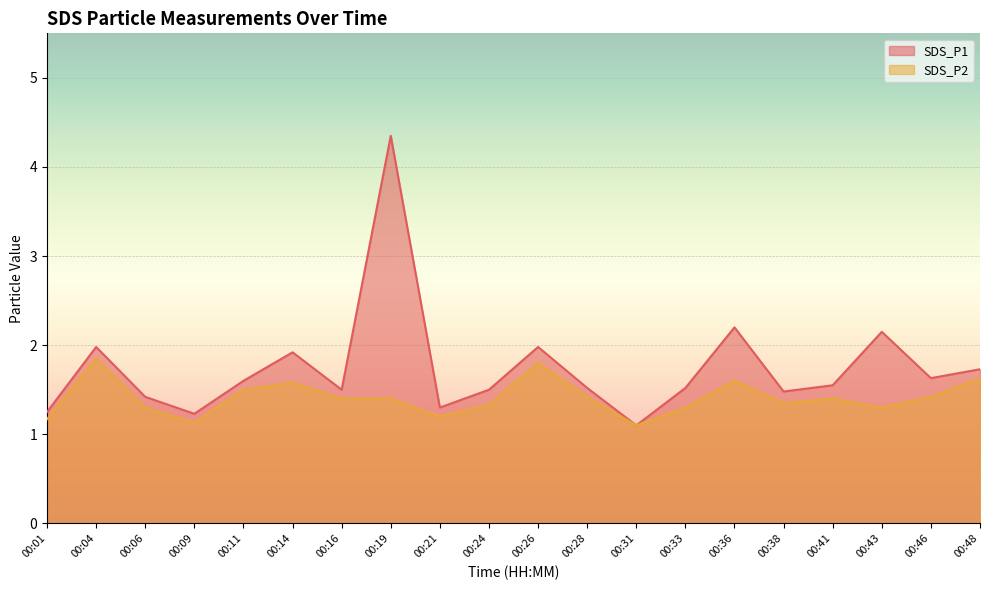

What is the value of the SDS_P2 point at the 9th from the left?

1.2